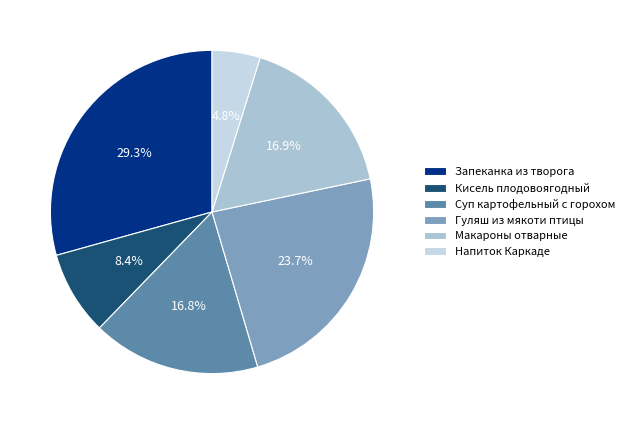

The Кисель плодовоягодный slice represents 8% of the pie. True or false?

True